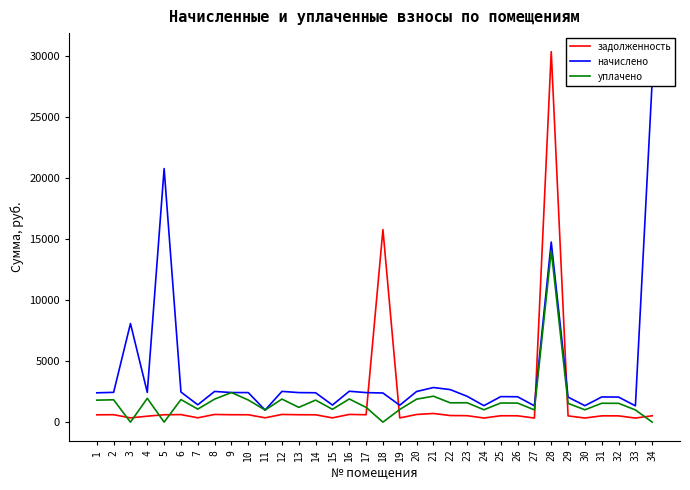

Does the chart have visible grid lines?

No